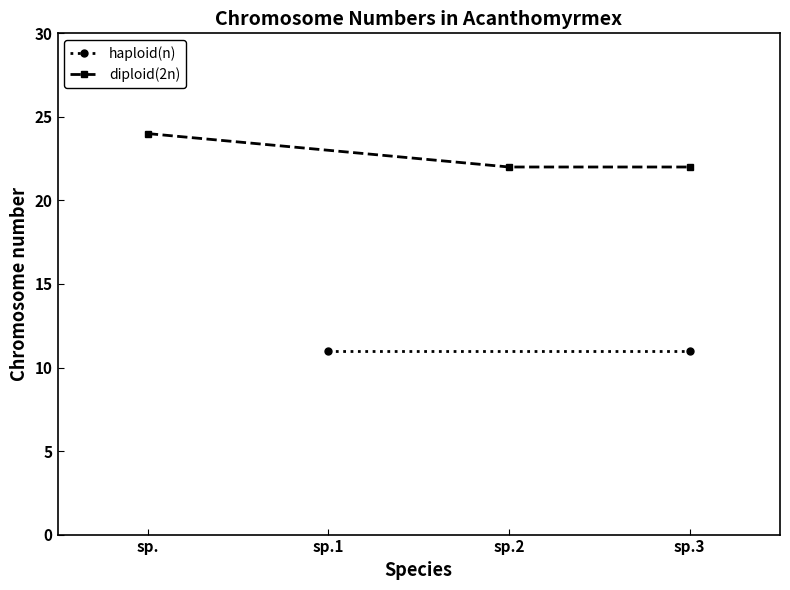

Does the chart display data point markers on the line(s)?

Yes